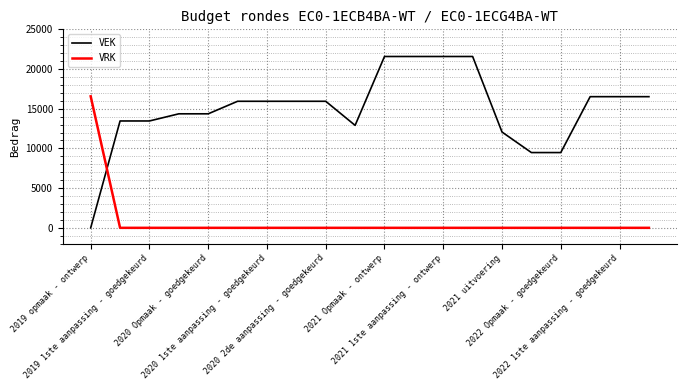

What is the difference between the maximum and minimum values in the VRK series?

16562